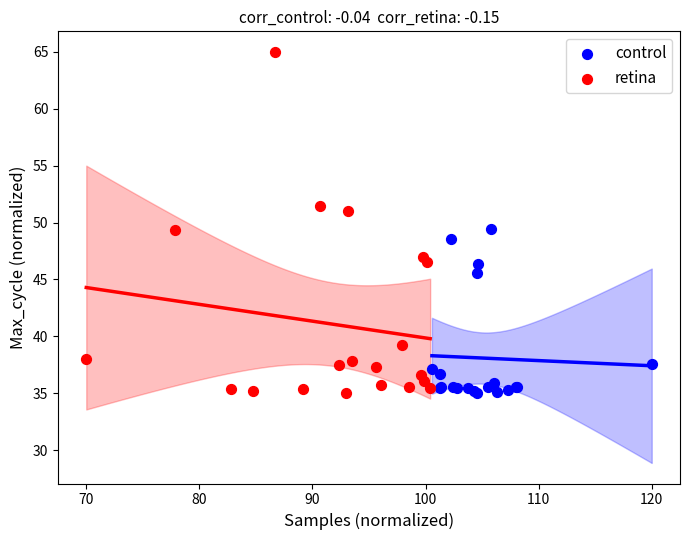

What are all the series names shown in the legend?

control, retina